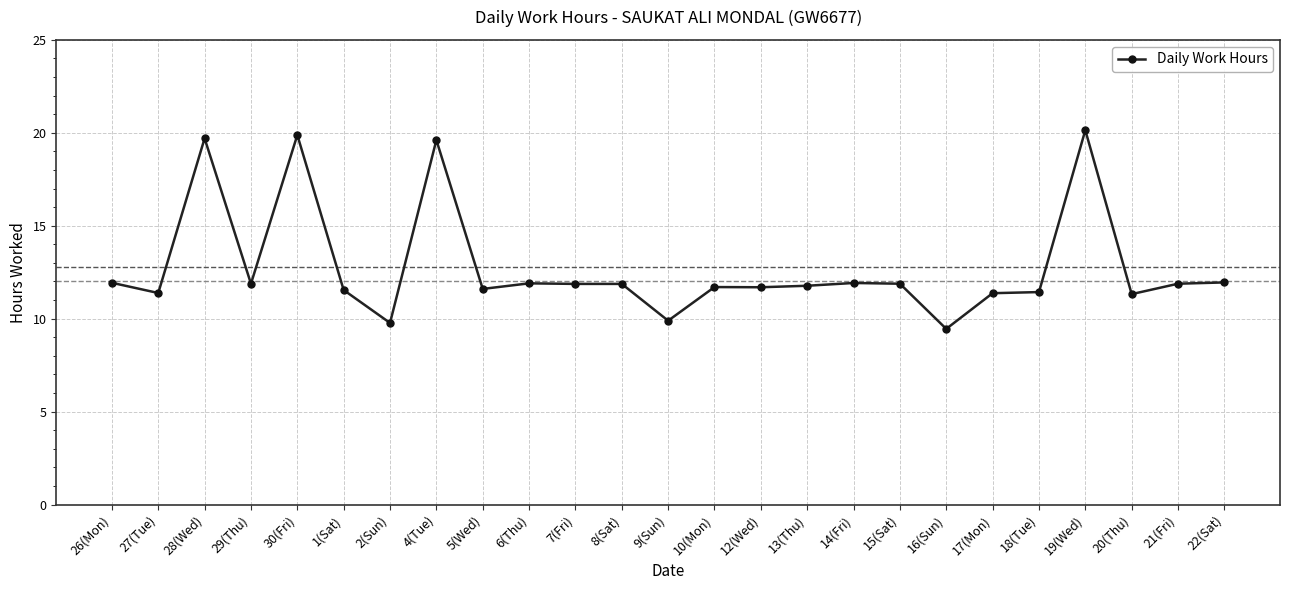

What is the value of the 9th point from the left?

11.6